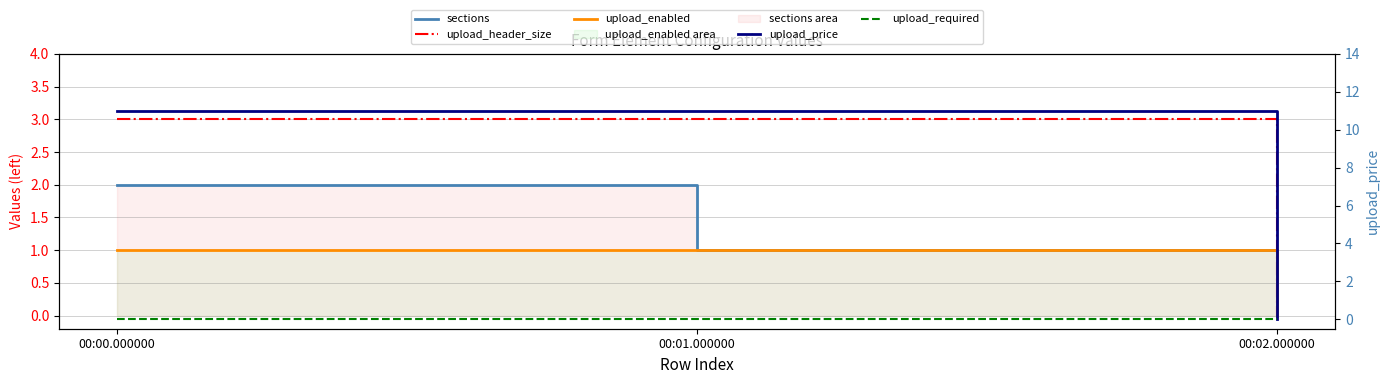

How many positive values does the sections series have?

2